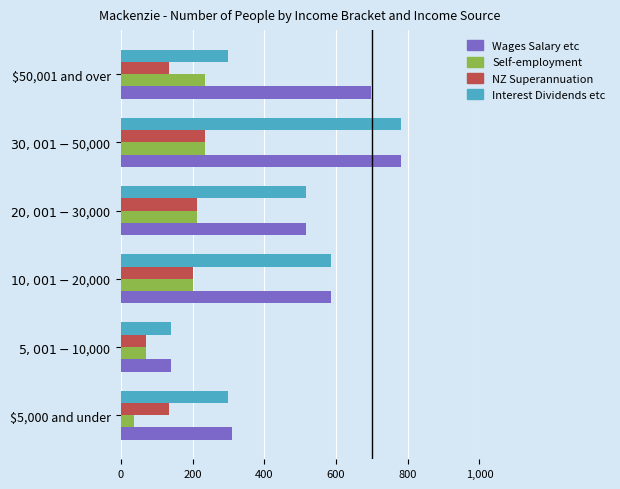

What is the total value across all series at $50,001 and over?

1368